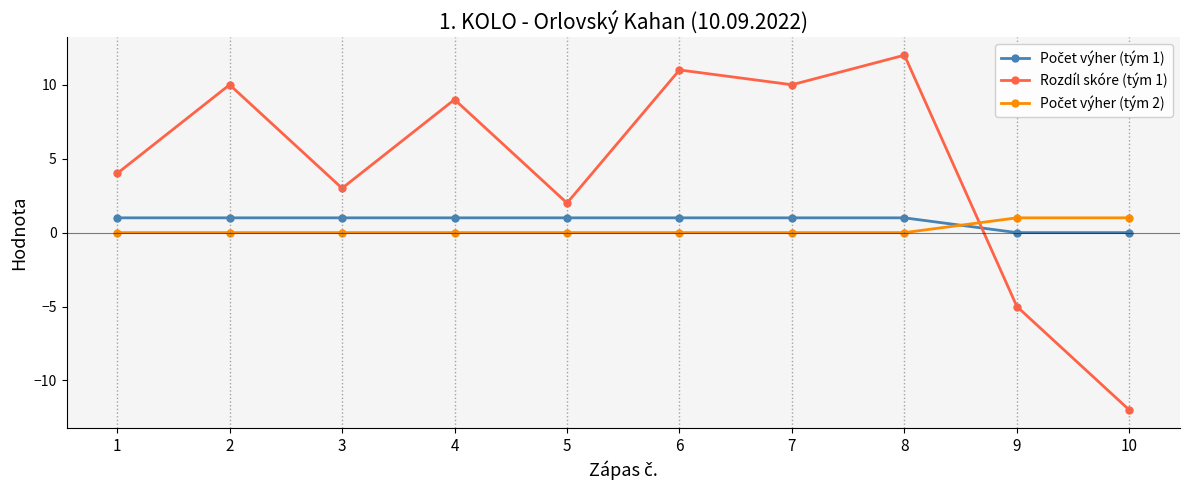

At how many categories does at least one series exceed -3?

10